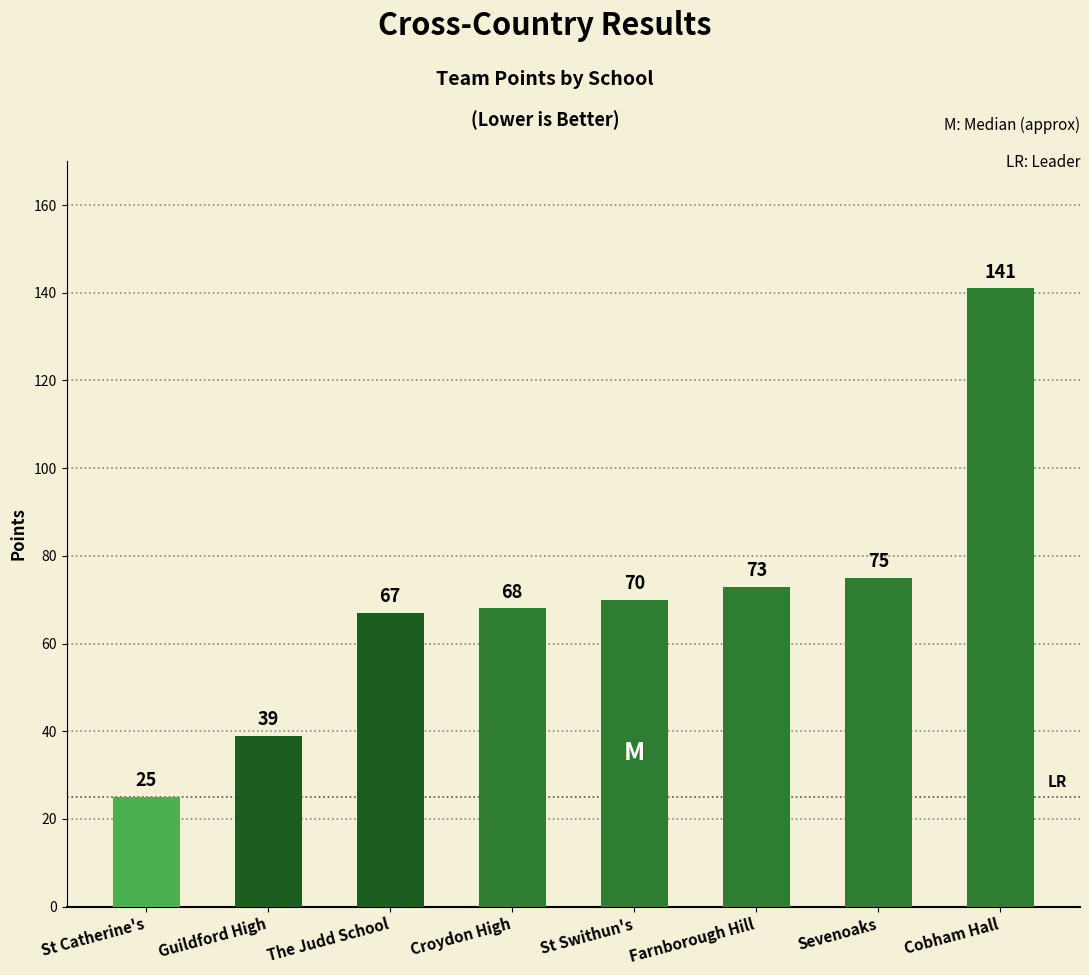

Approximately how many times larger is the value at Guildford High compared to Sevenoaks?

0.5